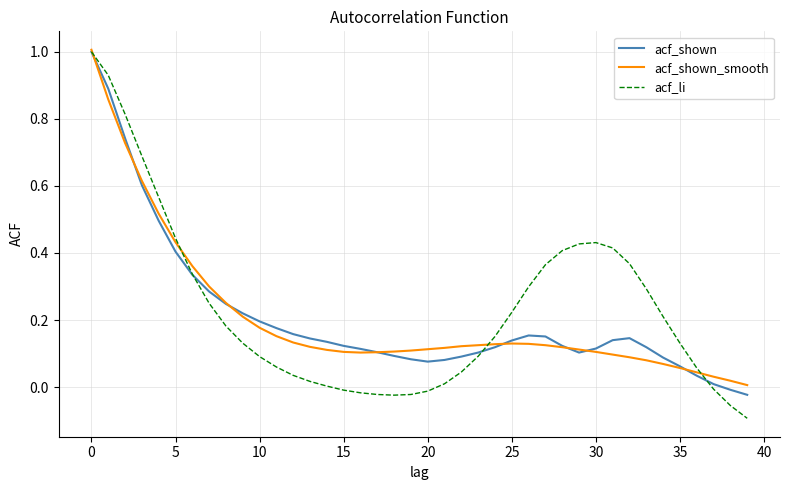

Which series has the widest spread of values?

acf_li